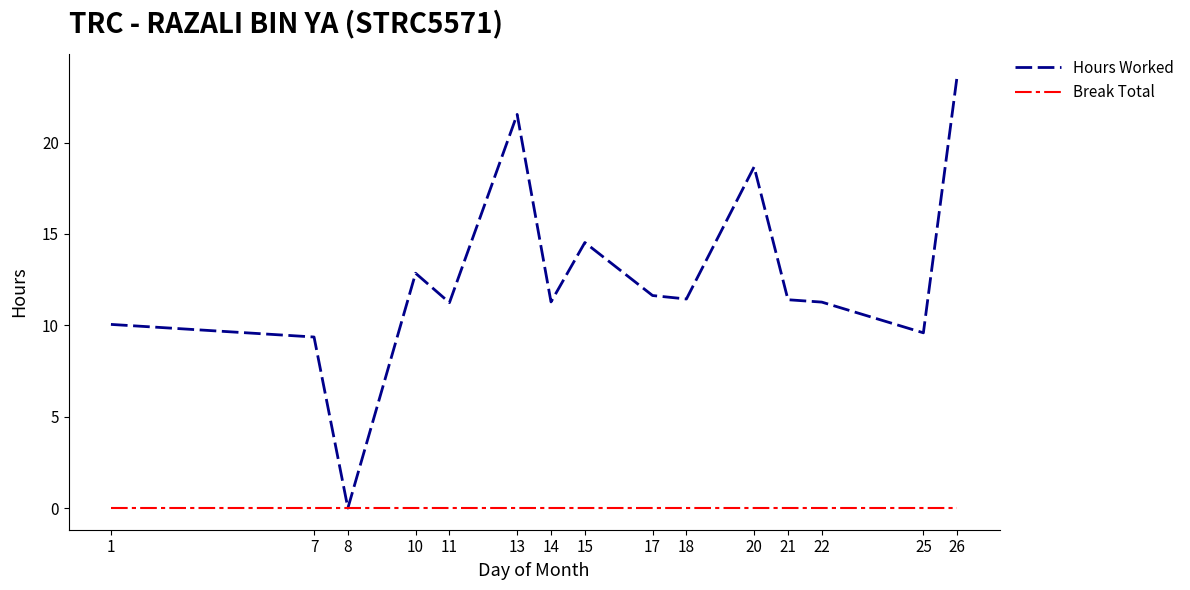

Is the value of Break Total at 25 greater than the value of Hours Worked at 1?

No